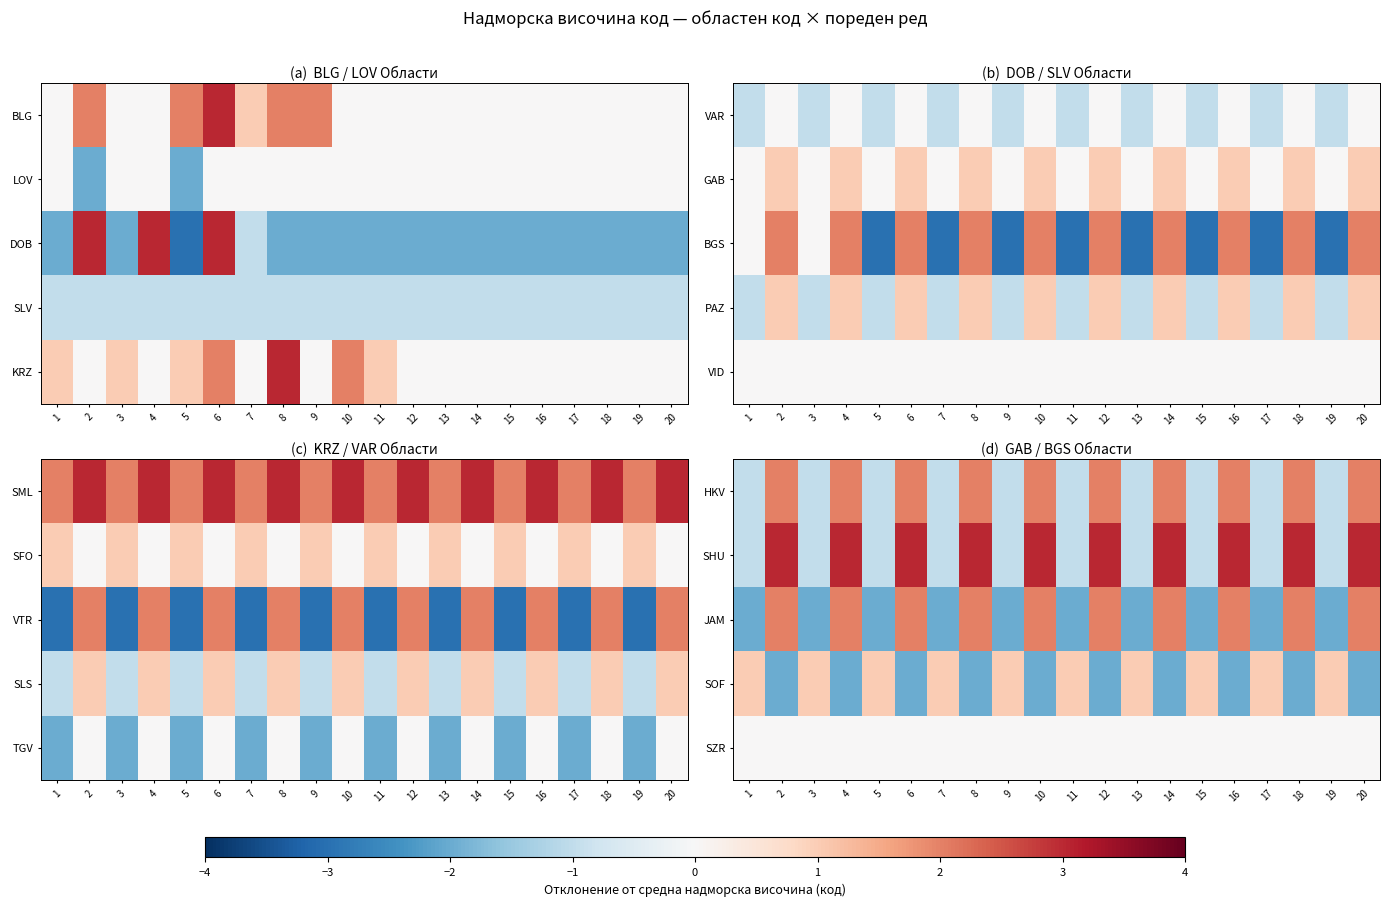

The value of HKV at 18 is 3. True or false?

False